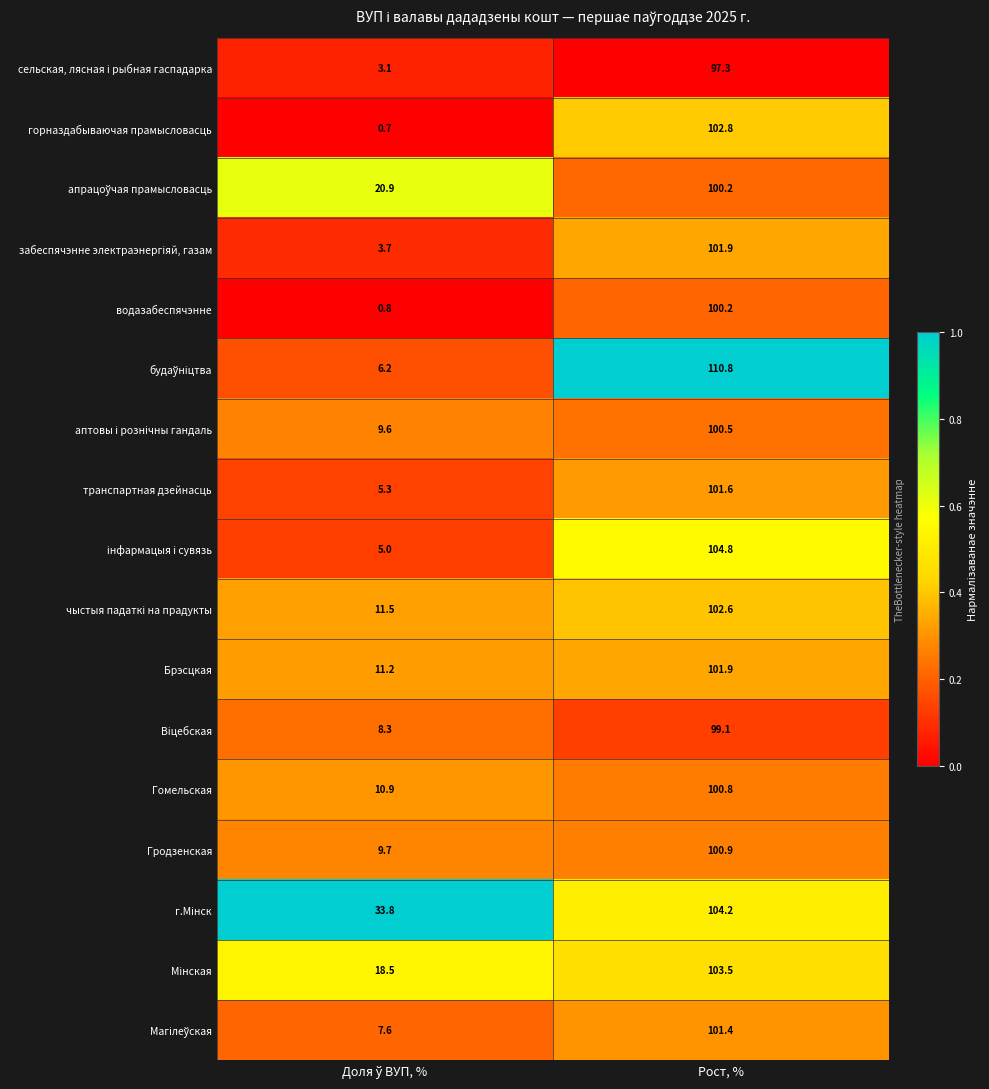

What is the smallest value displayed?

0.7